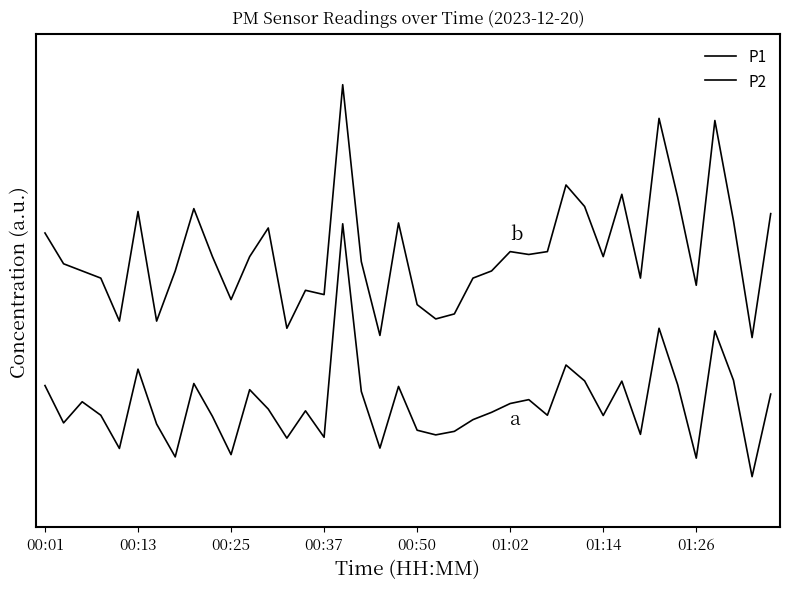

Is this an area chart (filled region under the line)?

No